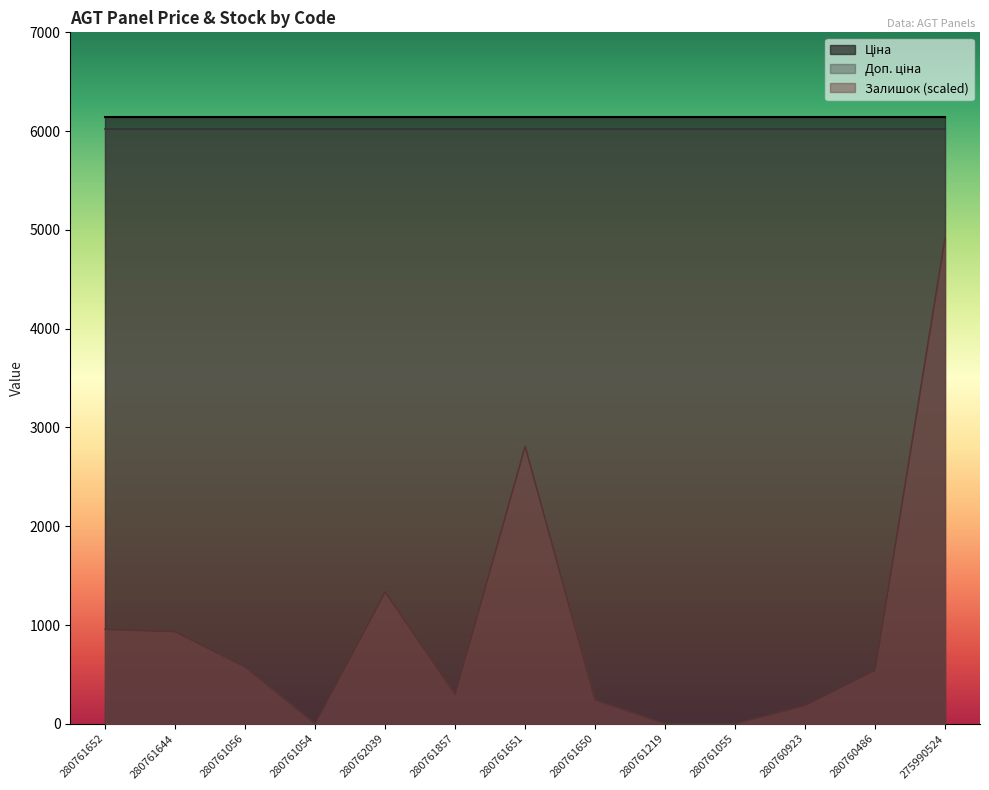

What is the maximum value for Залишок (scaled)?

4914.6